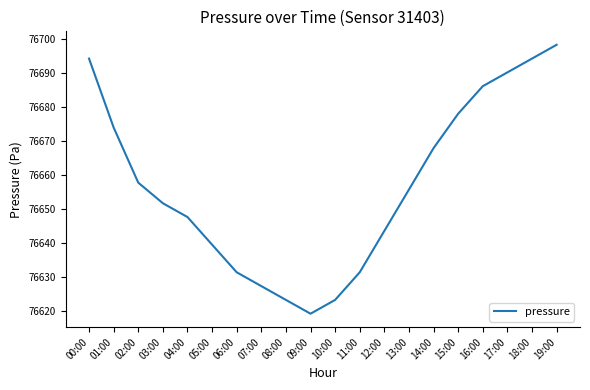

True or false: the data shows 22578.7 at 09:00.

False